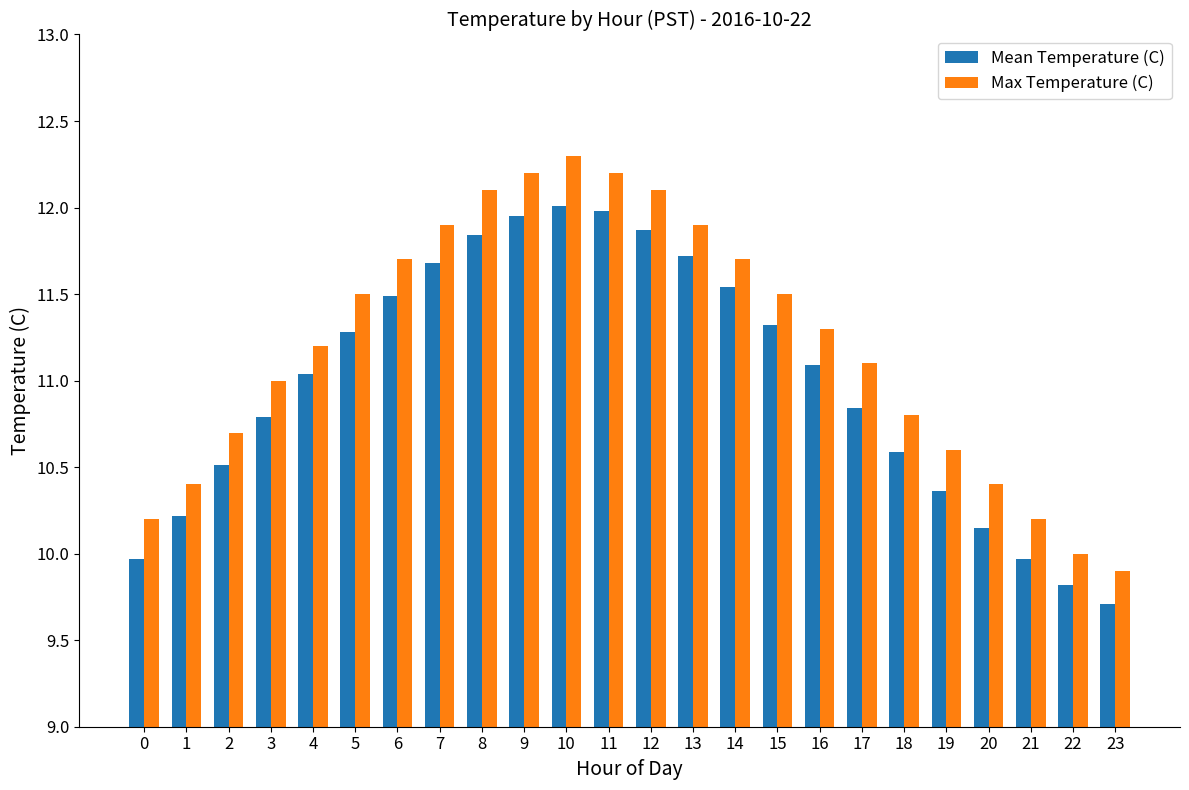

What is the approximate value of Mean Temperature (C) at 10?

12.0